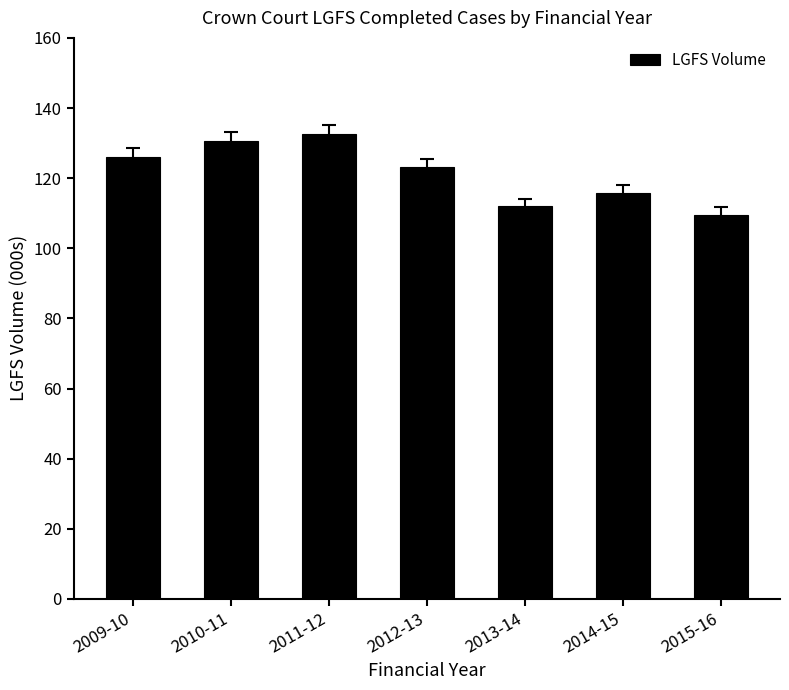

The value at 2011-12 is 132570. True or false?

True